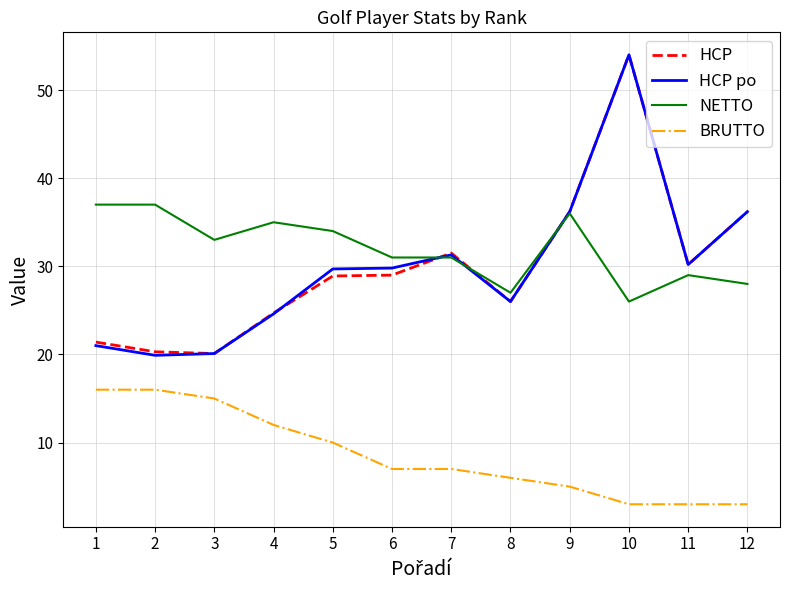

What is the sum of the BRUTTO values at 8 and 1?

22.0